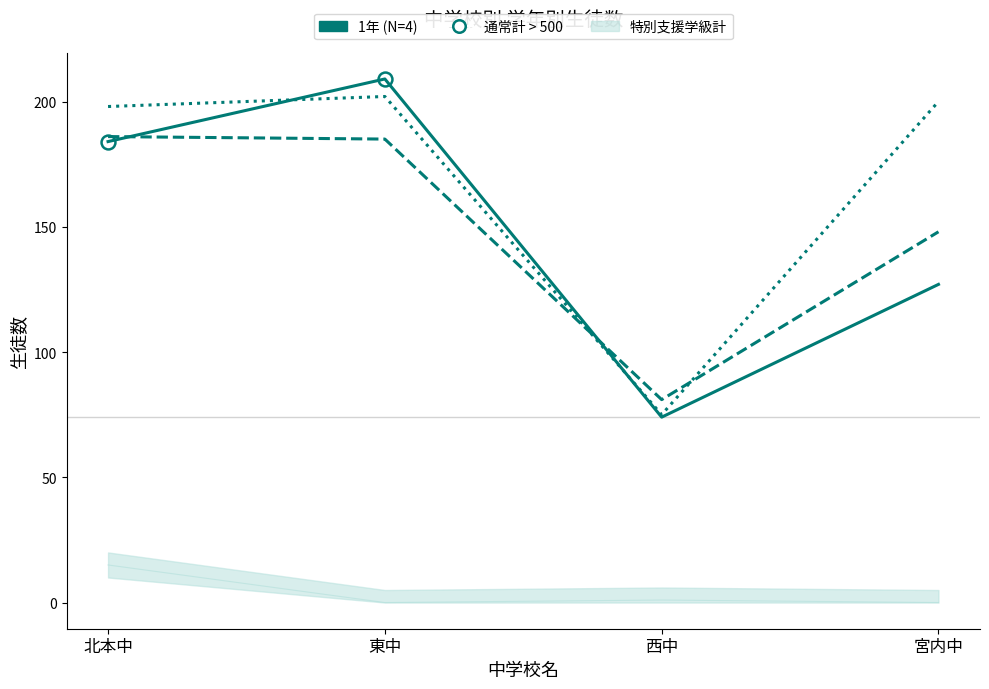

Reading right to left, transcribe all the data shown in this chart.

1年: 宮内中=127	西中=74	東中=209	北本中=184
2年: 宮内中=148	西中=81	東中=185	北本中=186
3年: 宮内中=200	西中=75	東中=202	北本中=198